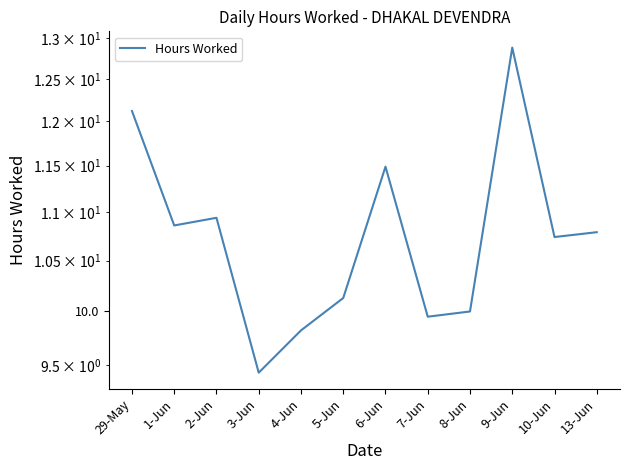

What is the difference between the maximum and second lowest values?

3.1